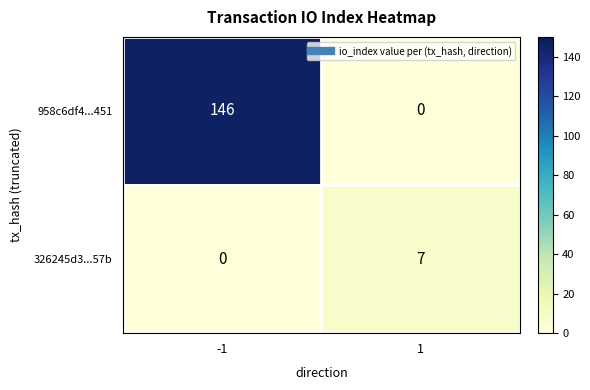

Reading left to right, what are all the values shown in this chart?

958c6df4...451: 146	0
326245d3...57b: 0	7